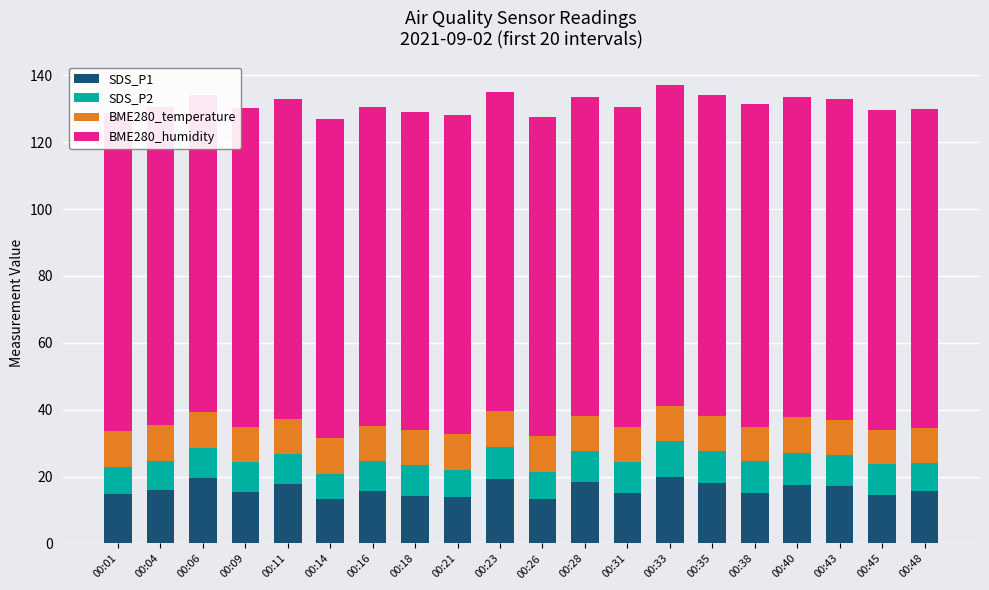

What are all the series names shown in the legend?

SDS_P1, SDS_P2, BME280_temperature, BME280_humidity